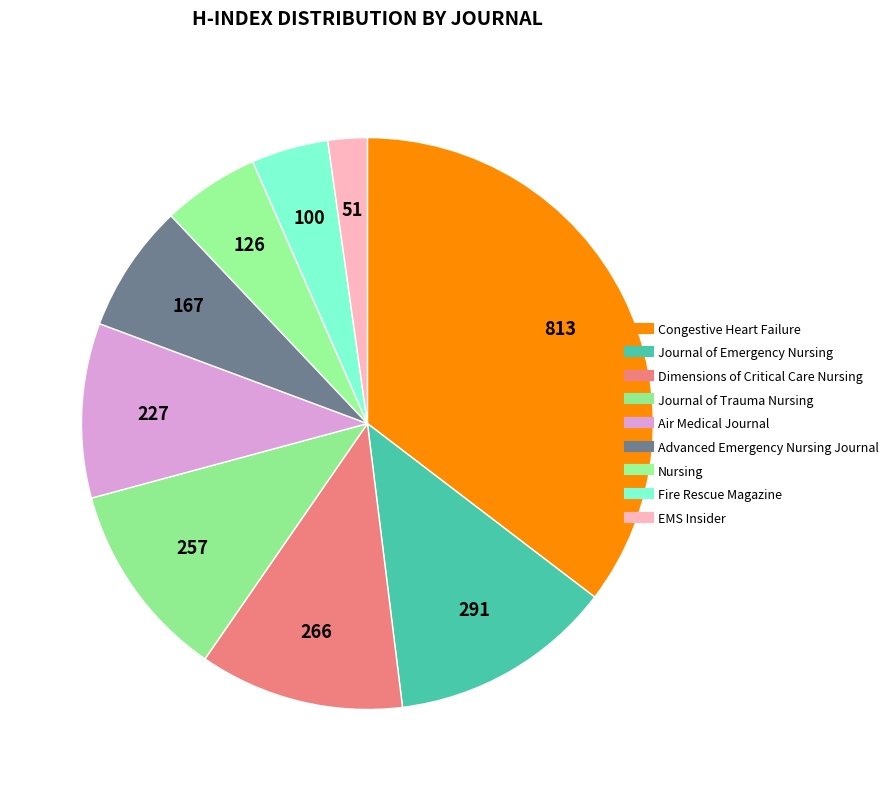

Count the number of slices in the pie.

9